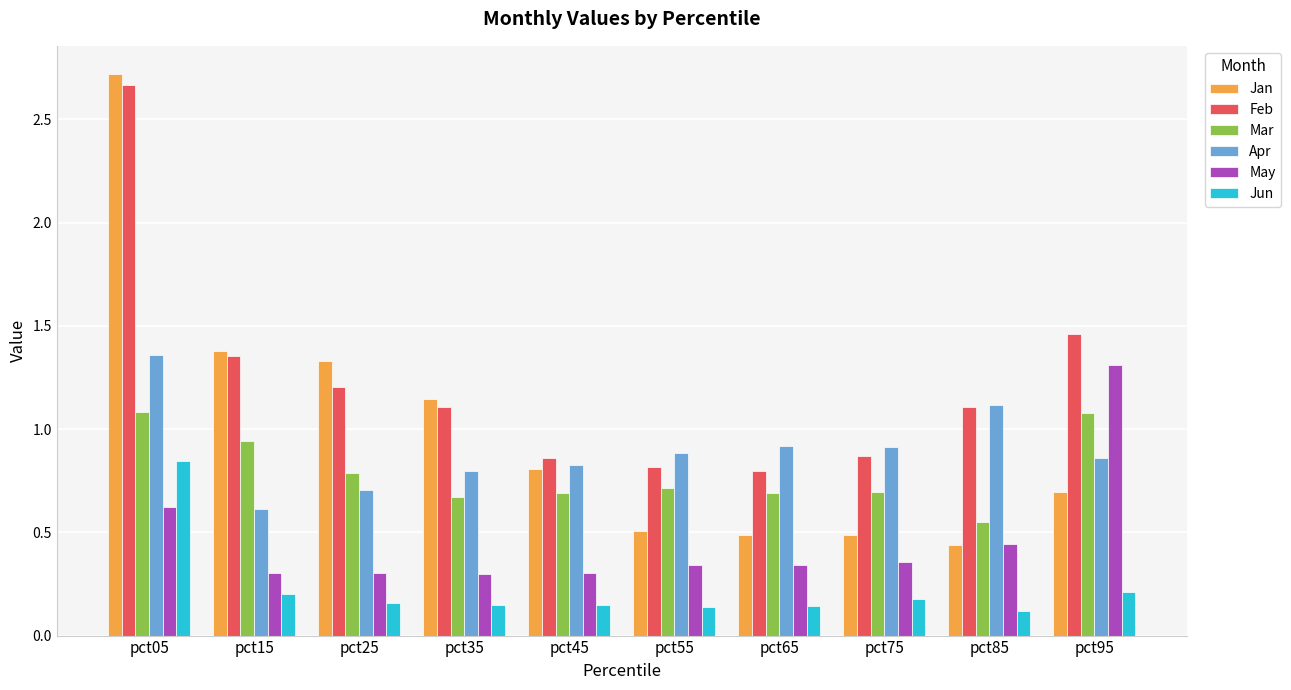

Rank the series at pct65 from highest to lowest value.

Apr, Feb, Mar, Jan, May, Jun